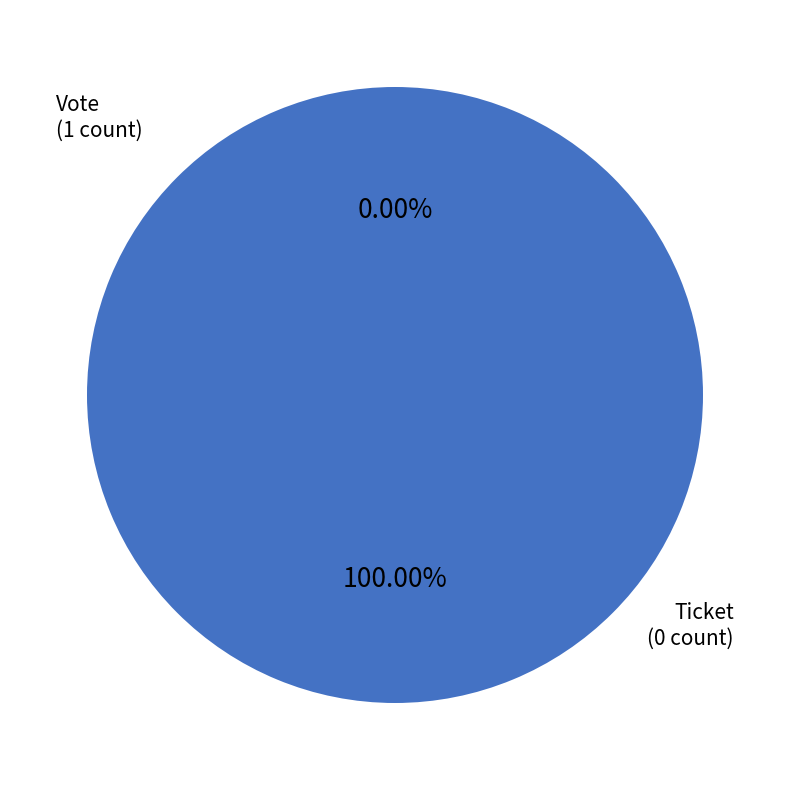

To the nearest percent, what is the combined percentage of Vote (io_index=1) and Ticket (io_index=0)?

100%